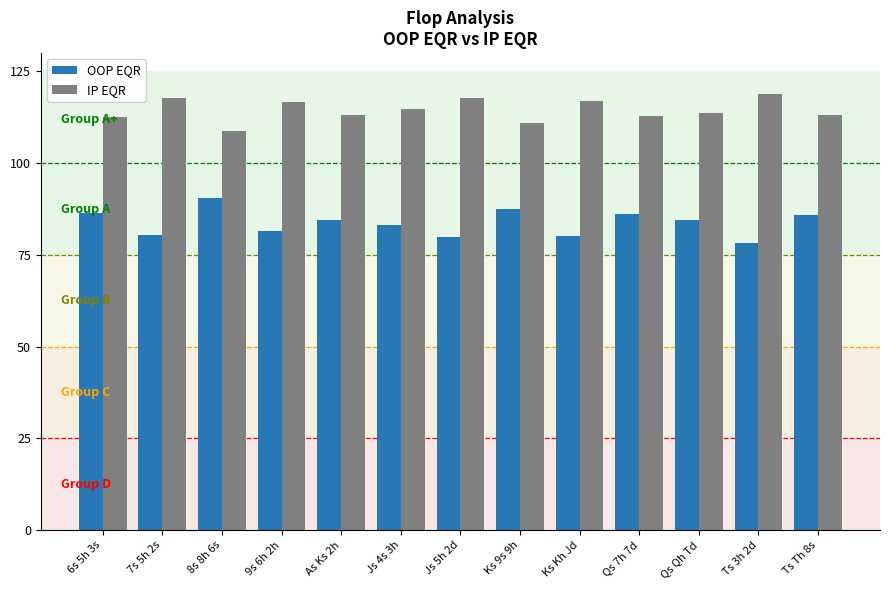

What is the smallest value displayed?

78.3